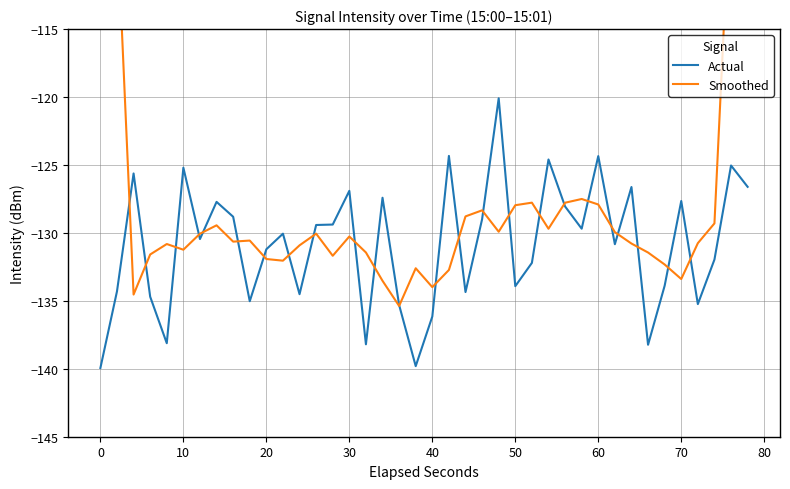

What is the highest value of the Actual series?

-120.1